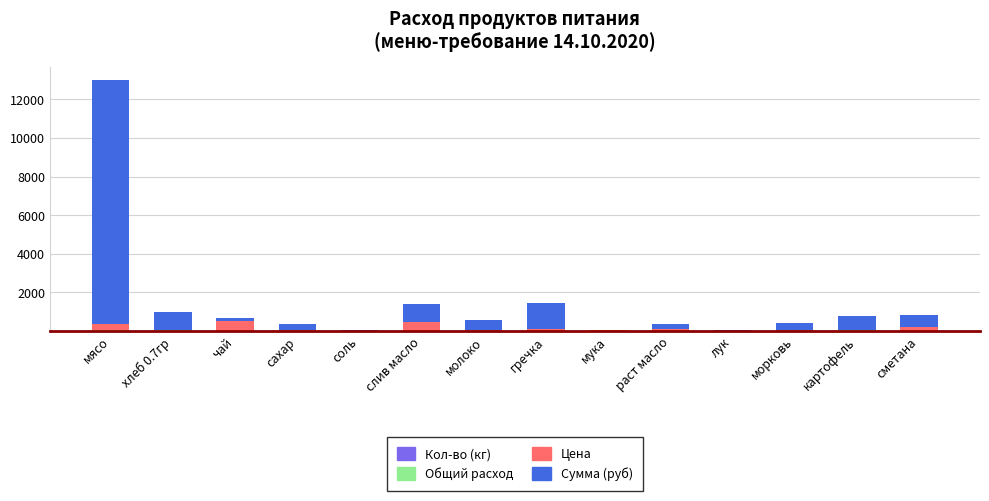

At which category is the sum across all series the highest?

мясо